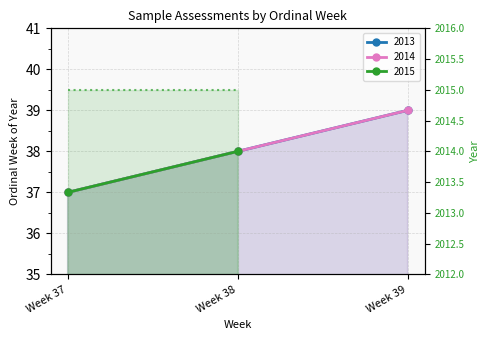

The 2013 series shows 37 at Week 37. True or false?

True